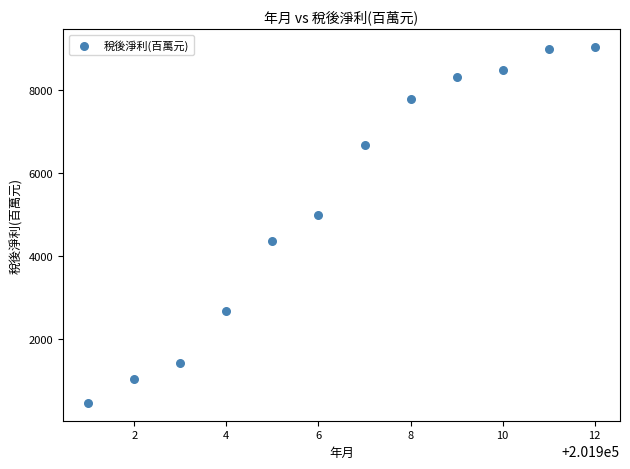

What Y value in the scatter plot is closest to 4749?

4981